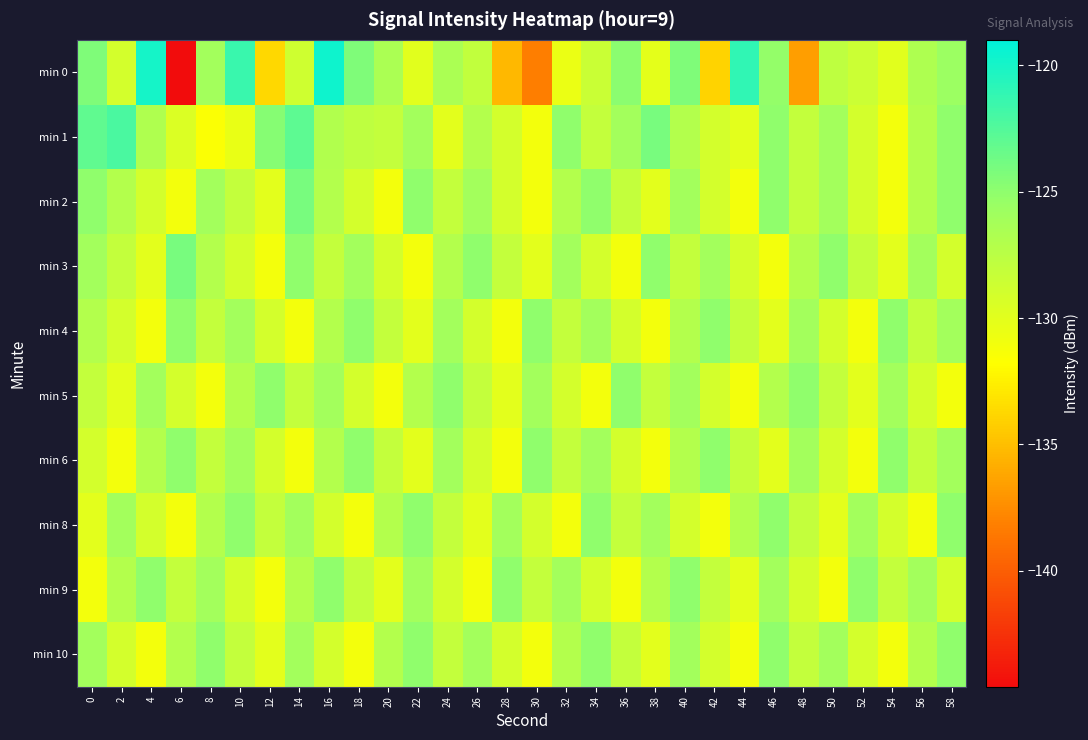

How many series are shown in this chart?

10